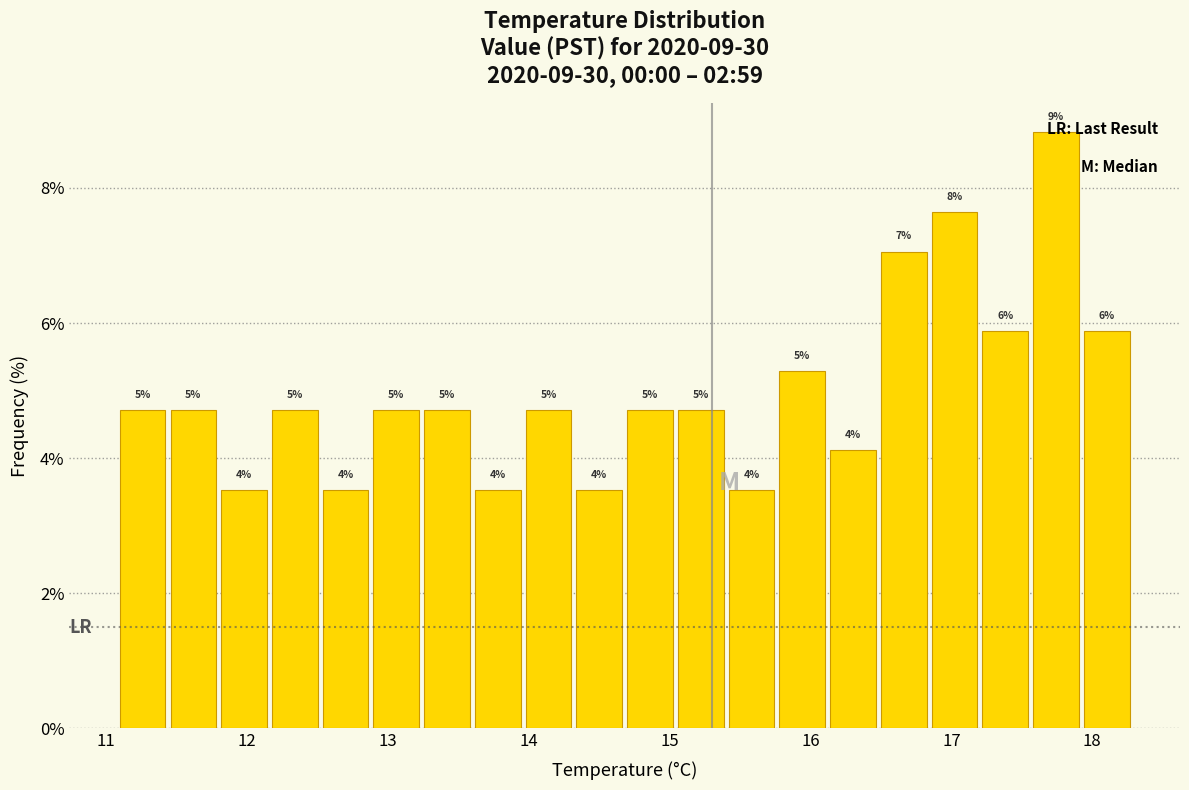

Read against the x-axis, roughly where is the centre of the tallest bar?

17.7